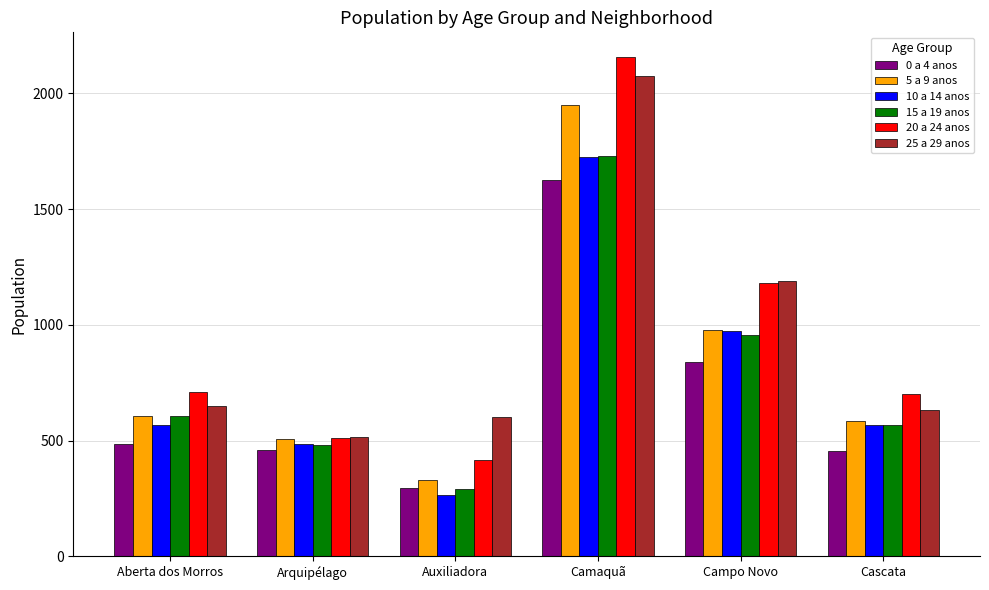

True or false: 15 a 19 anos has a value of 162 at Auxiliadora.

False